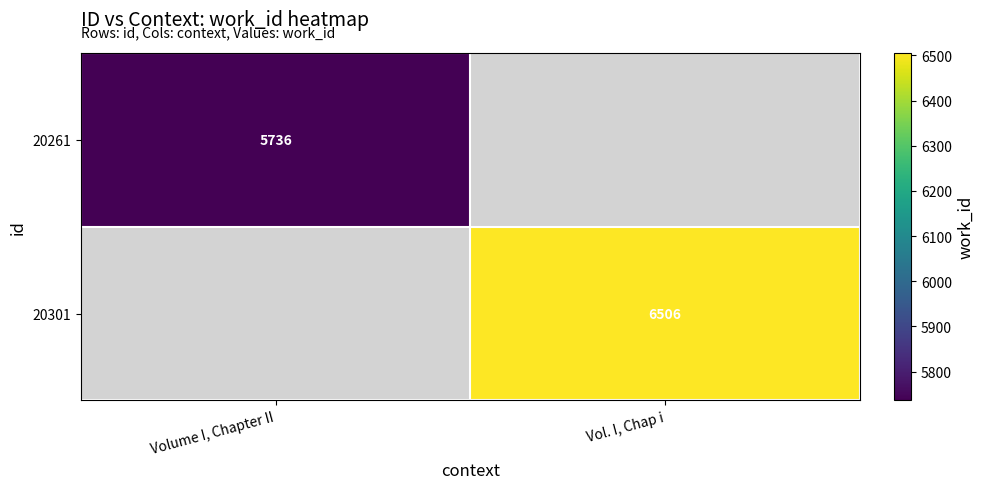

True or false: 20301 has a value of 6506 at Vol. I, Chap i.

True